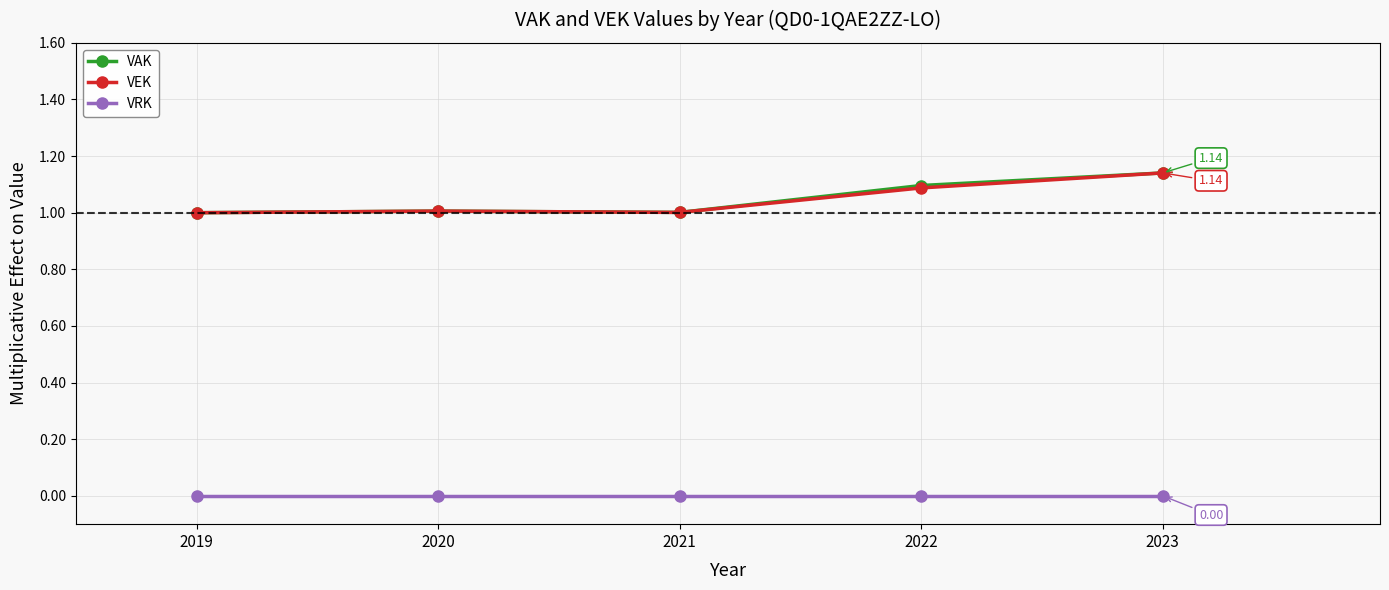

At which category does VAK reach its first local peak?

2020